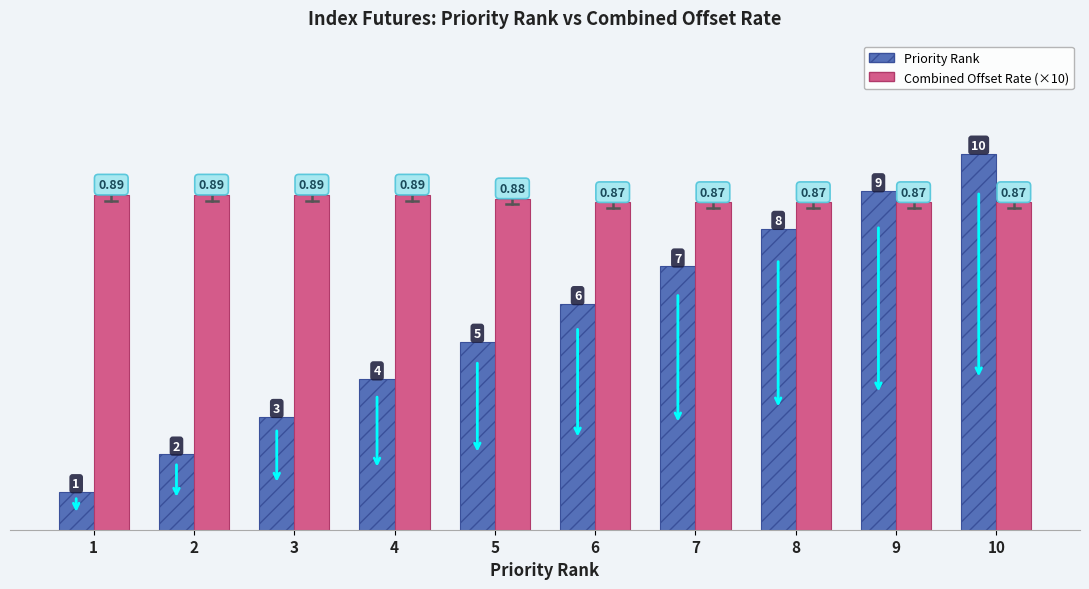

Reading left to right, list all the values displayed in this chart.

Priority Rank: 1.0	2.0	3.0	4.0	5.0	6.0	7.0	8.0	9.0	10.0
Combined Offset Rate (×10): 8.9	8.9	8.9	8.9	8.8	8.7	8.7	8.7	8.7	8.7